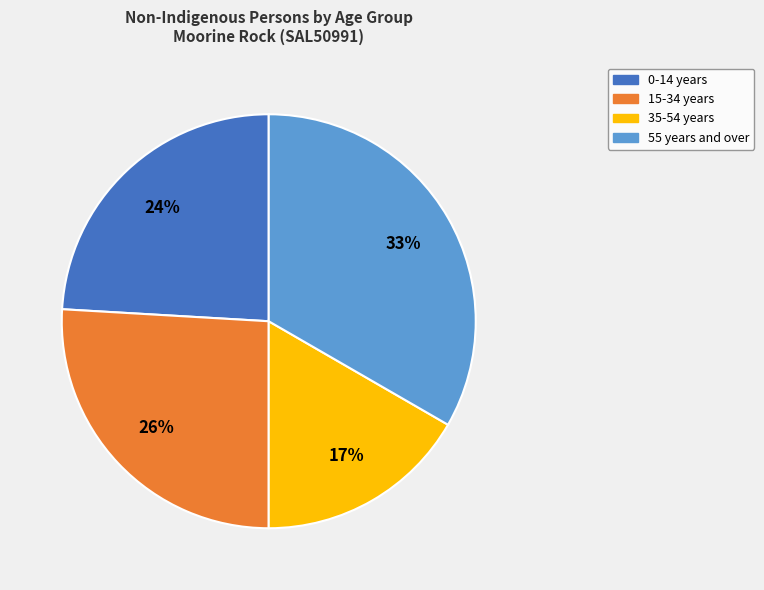

To the nearest percent, what is the average slice percentage?

25%